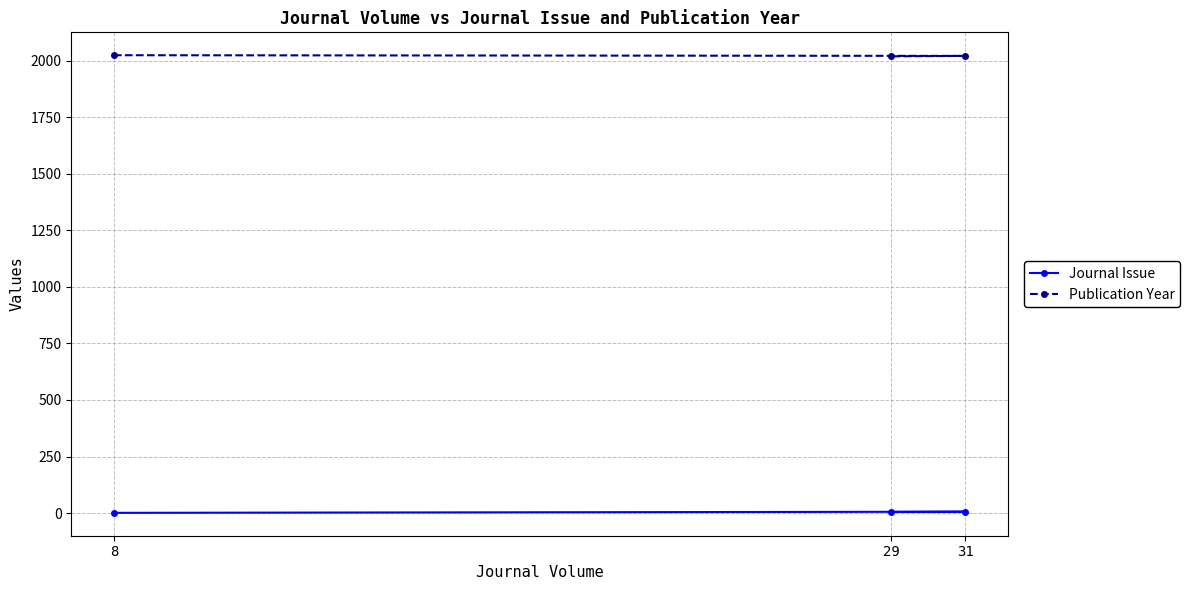

Where is Publication Year nearest to the value 2021?

31